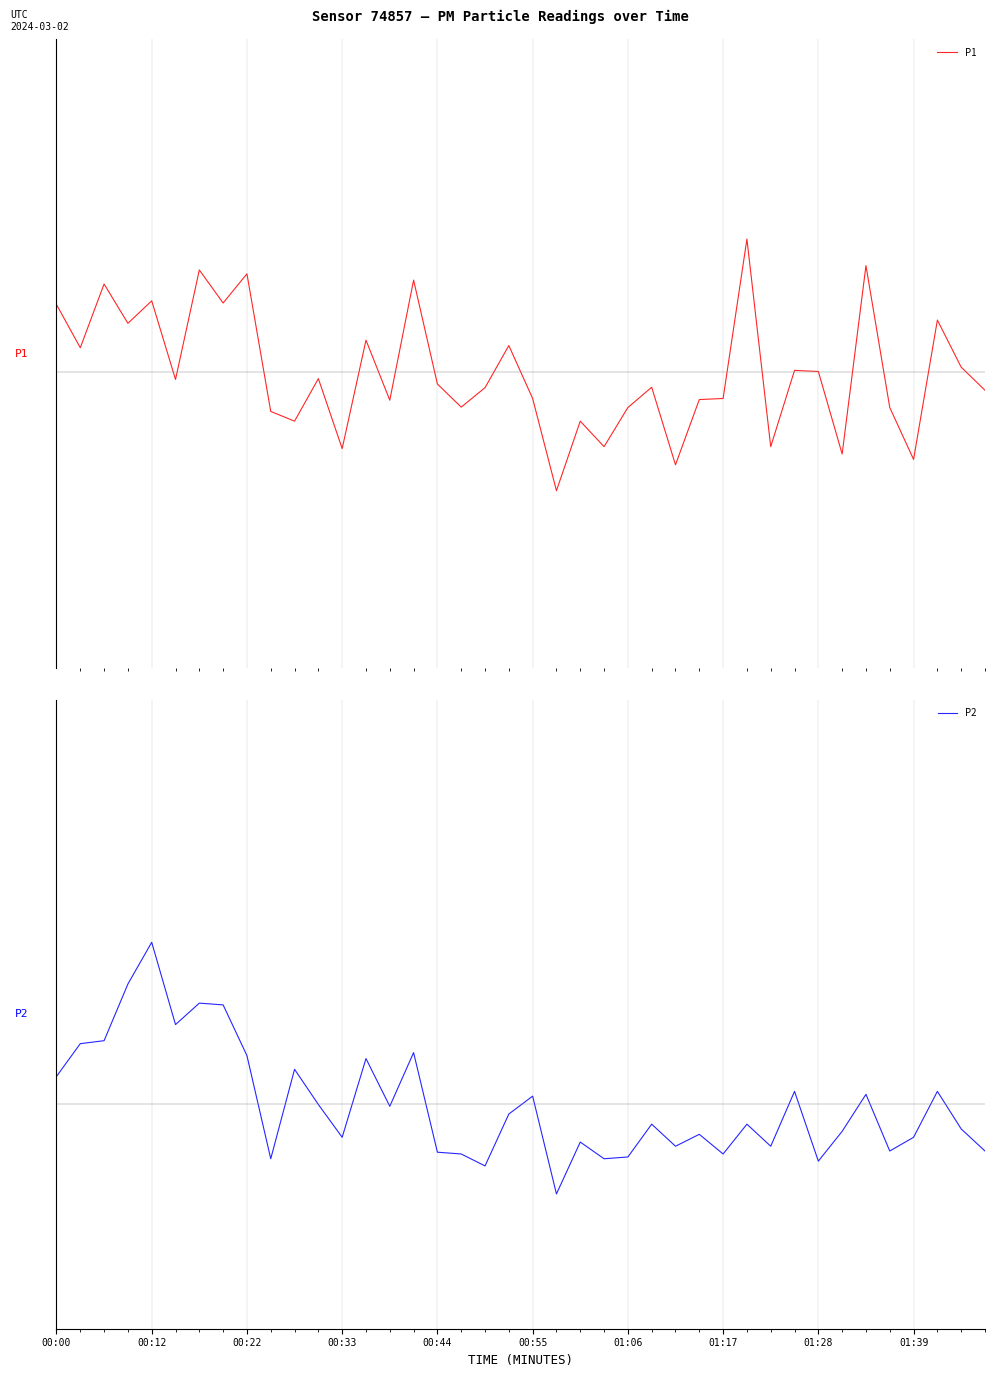

At how many categories does at least one series exceed 0?

20